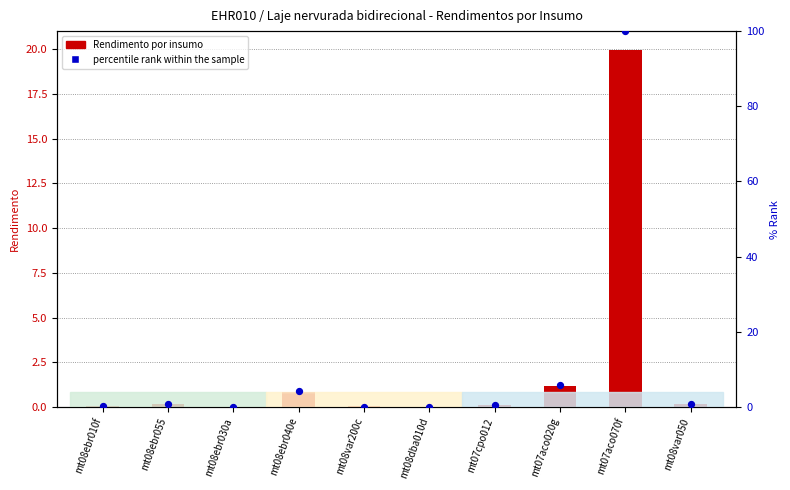

What is the change in value from mt08ebr040e to mt08var050?

-3.3